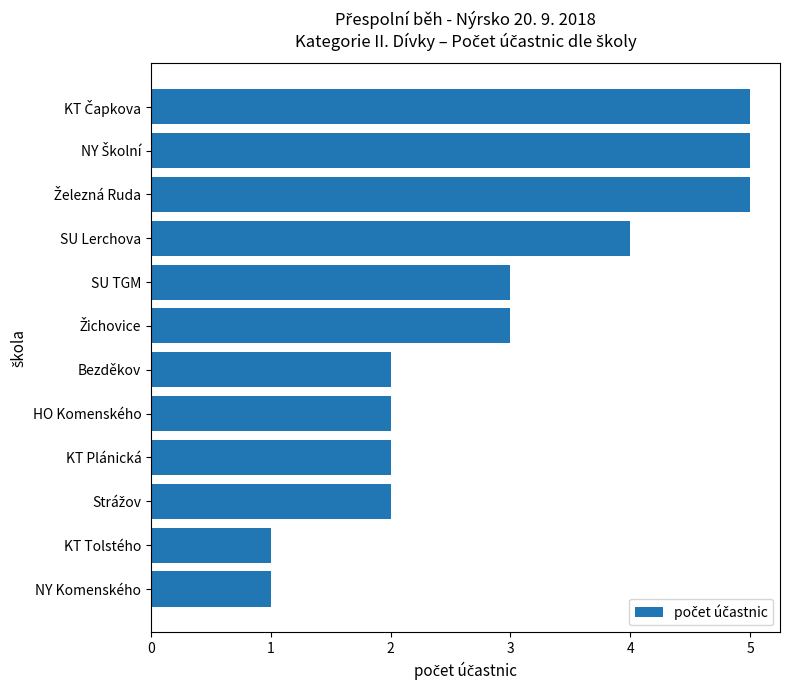

How many series are shown in this chart?

1